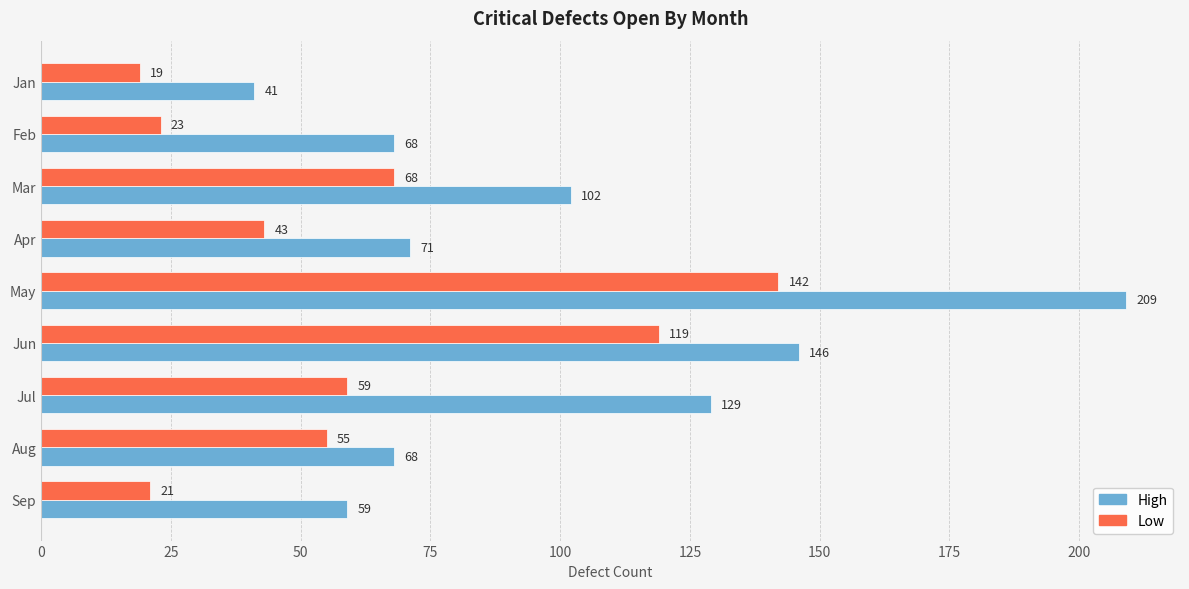

What is the difference between the High values at Mar and Sep?

43